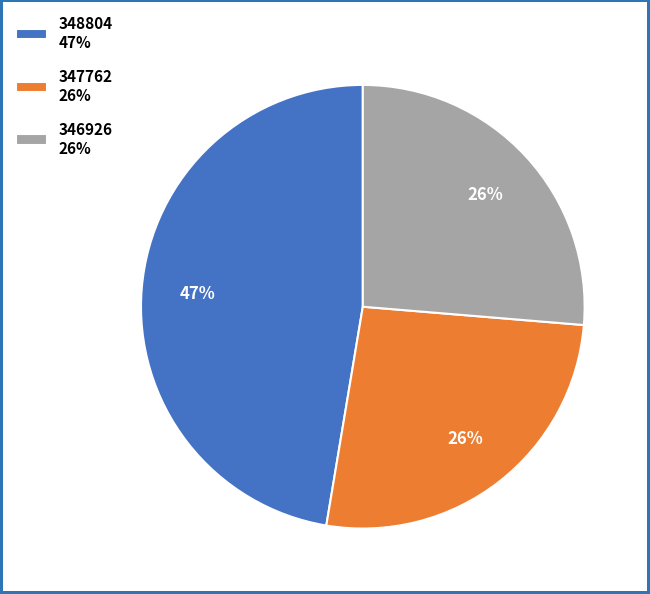

Combined, do 347762 26% and 348804 47% account for over 50%?

Yes